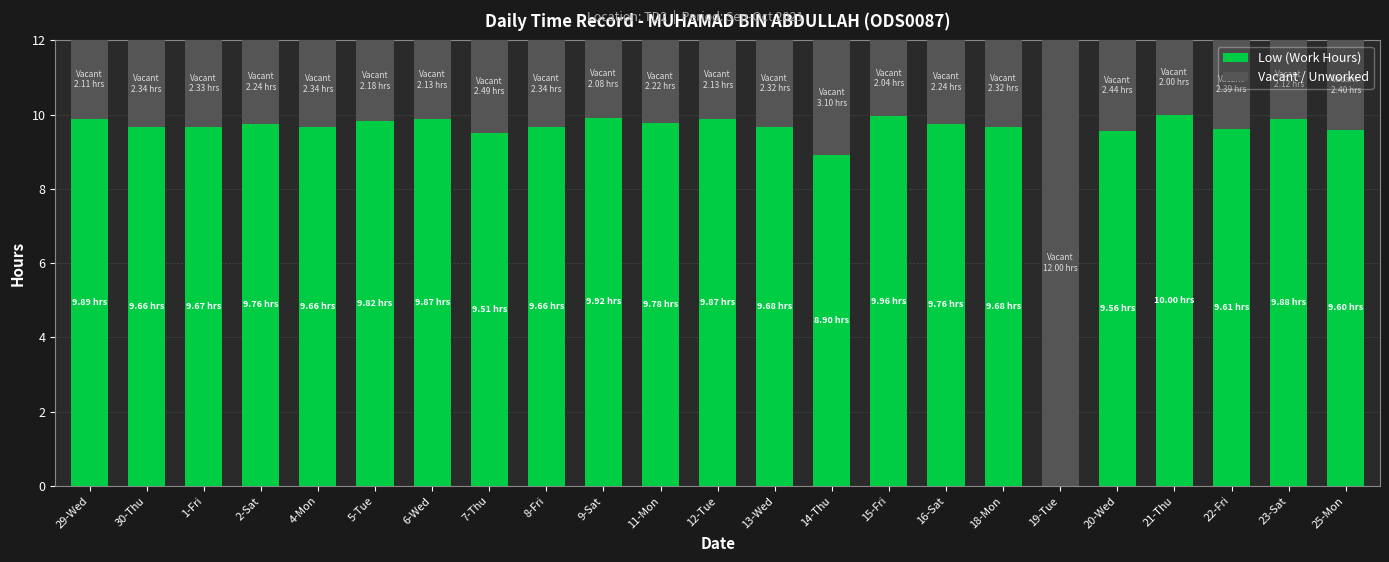

What is the maximum value for Low (Work Hours)?

10.0